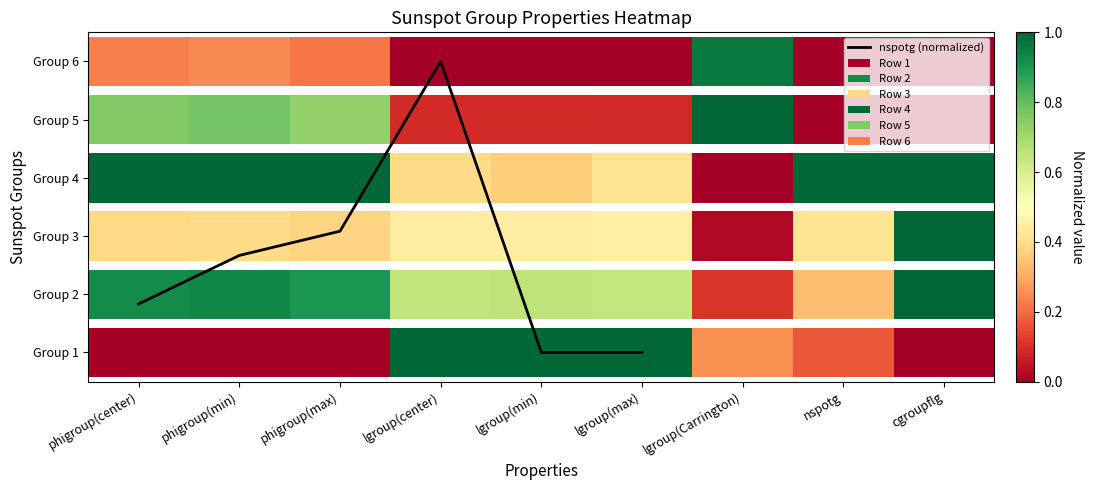

Rank the categories by value from highest to lowest.

lgroup(center), phigroup(max), phigroup(min), phigroup(center), lgroup(min), lgroup(max)